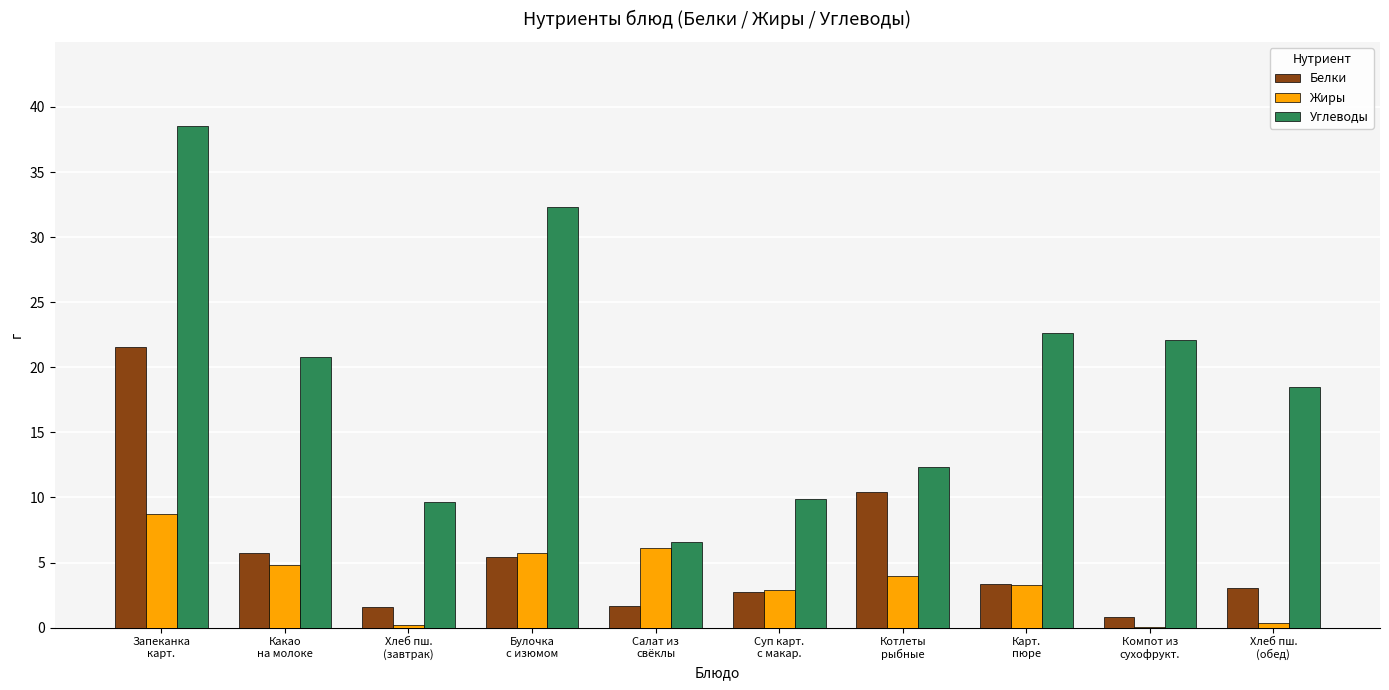

The value of Углеводы at Салат из
свёклы is 3.9. True or false?

False